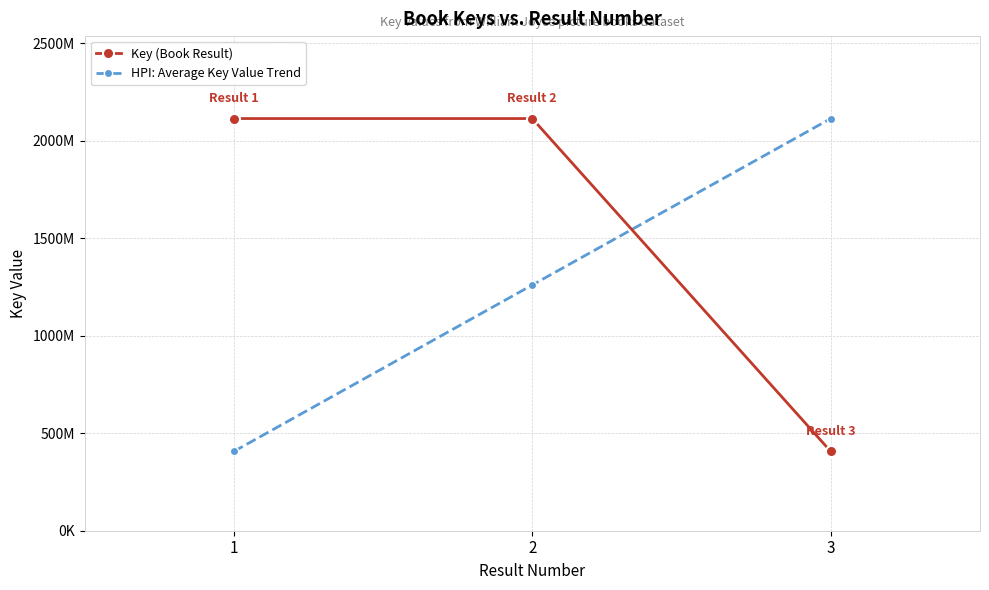

At which category does the chart reach its peak across all series?

2